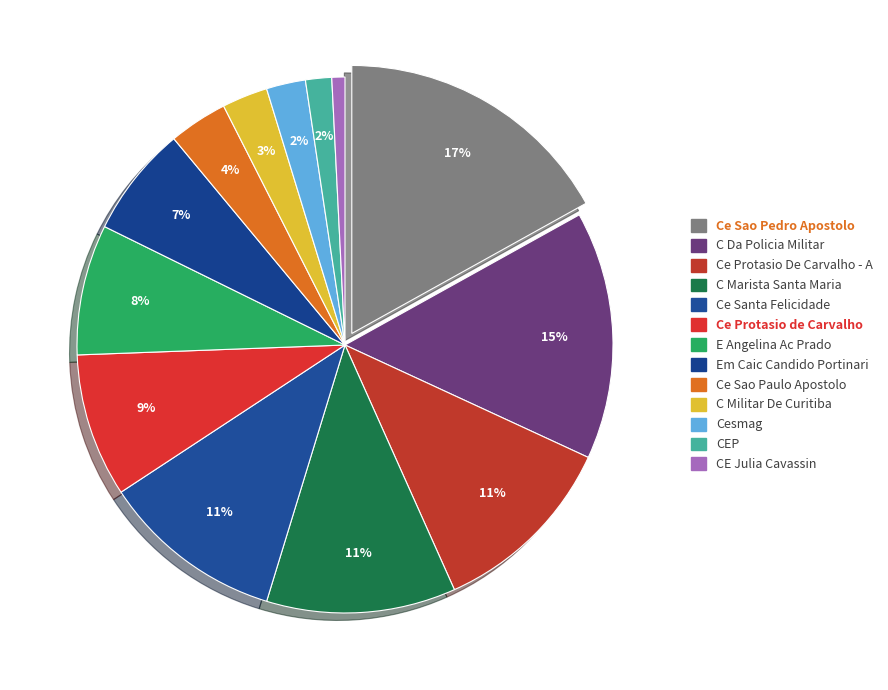

To the nearest percent, what portion does E Angelina Ac Prado represent?

8%